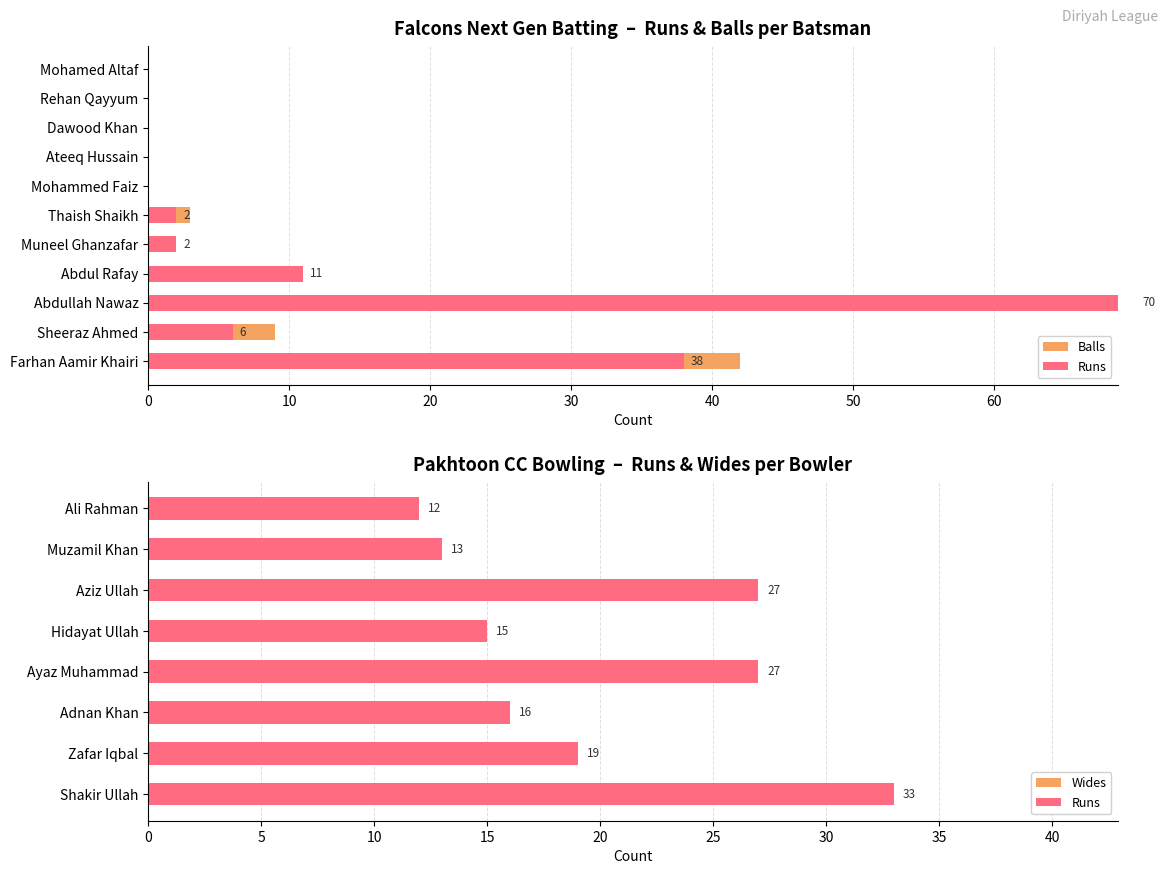

Which series has the largest total across all categories?

Runs